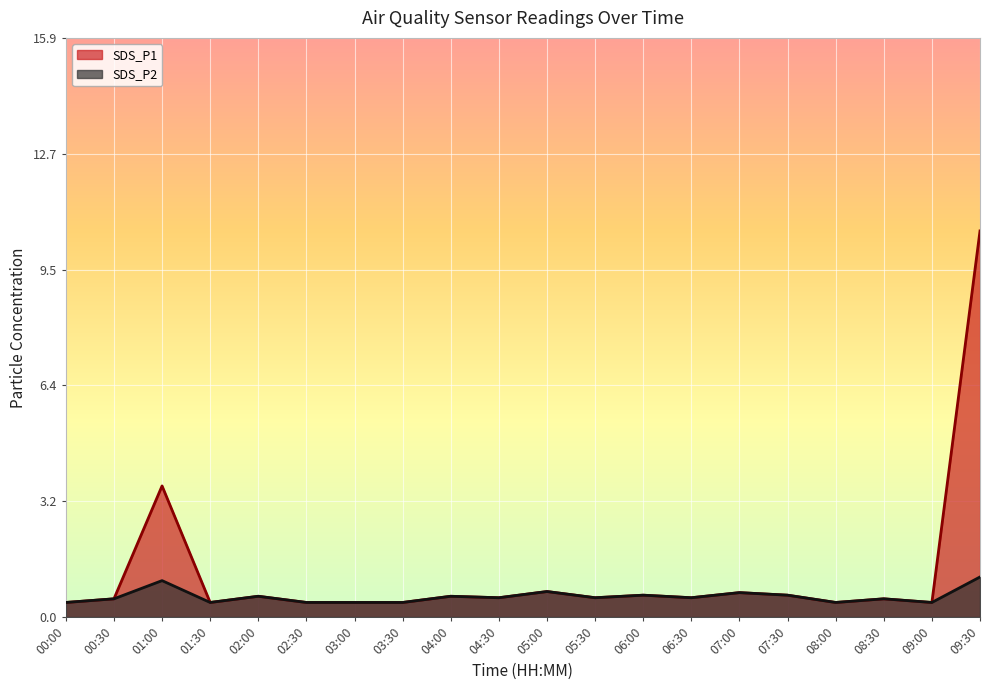

Reading right to left, extract all data points from this chart.

SDS_P1: 09:30=10.6	09:00=0.4	08:30=0.5	08:00=0.4	07:30=0.6	07:00=0.7	06:30=0.5	06:00=0.6	05:30=0.5	05:00=0.7	04:30=0.5	04:00=0.6	03:30=0.4	03:00=0.4	02:30=0.4	02:00=0.6	01:30=0.4	01:00=3.6	00:30=0.5	00:00=0.4
SDS_P2: 09:30=1.1	09:00=0.4	08:30=0.5	08:00=0.4	07:30=0.6	07:00=0.7	06:30=0.5	06:00=0.6	05:30=0.5	05:00=0.7	04:30=0.5	04:00=0.6	03:30=0.4	03:00=0.4	02:30=0.4	02:00=0.6	01:30=0.4	01:00=1.0	00:30=0.5	00:00=0.4